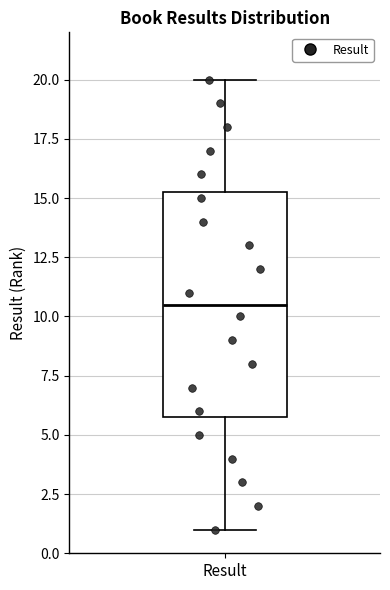

Transcribe this box plot: give where the median line is, the range the box spans, and where the two whiskers end, as read against the y-axis. The values are not printed on the chart, so give them approximately, as read against the axis.

median 10.5, box 6.0 to 15.5, whiskers 1.0 to 20.0